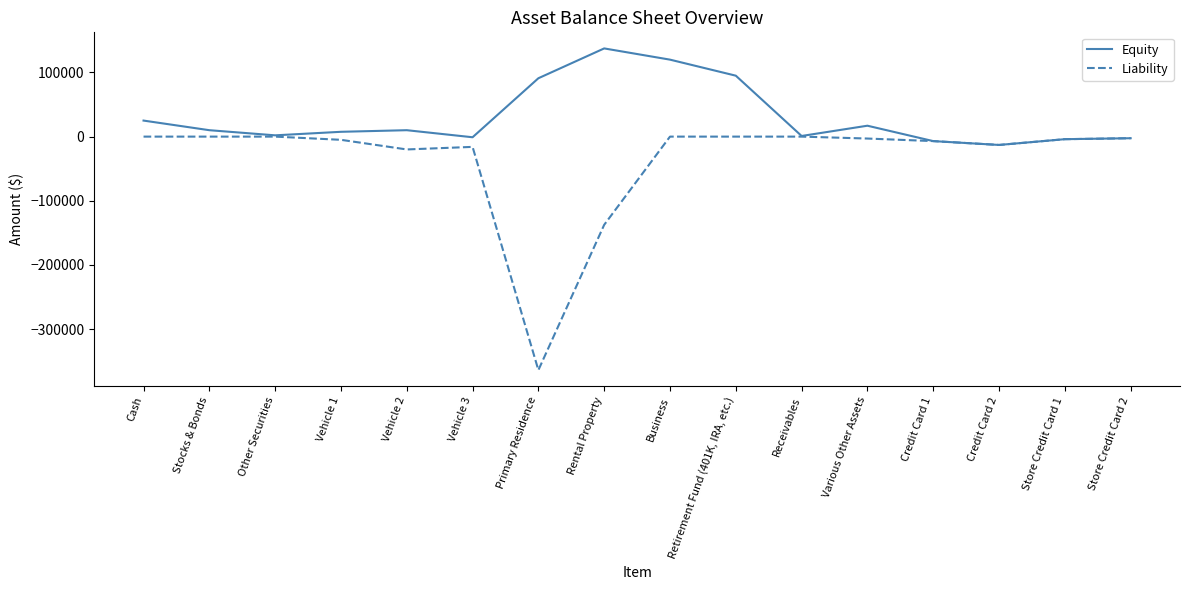

At which label does Equity first exceed 10000?

Cash